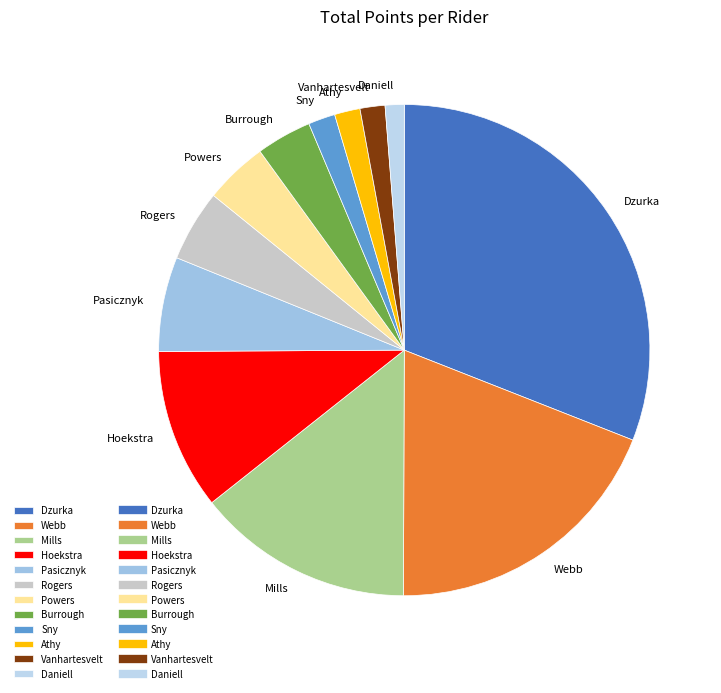

Is it true that Athy is 2% of the pie?

True